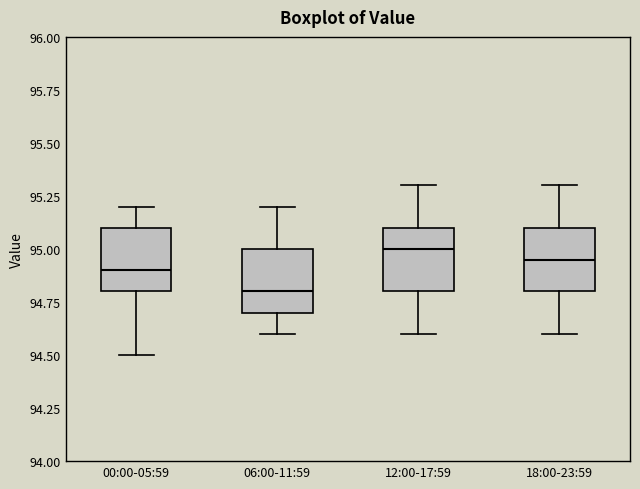

Where is the upper edge of the box for 00:00-05:59 on the y-axis? The values are not printed on the chart, so give them approximately, as read against the axis.

95.10